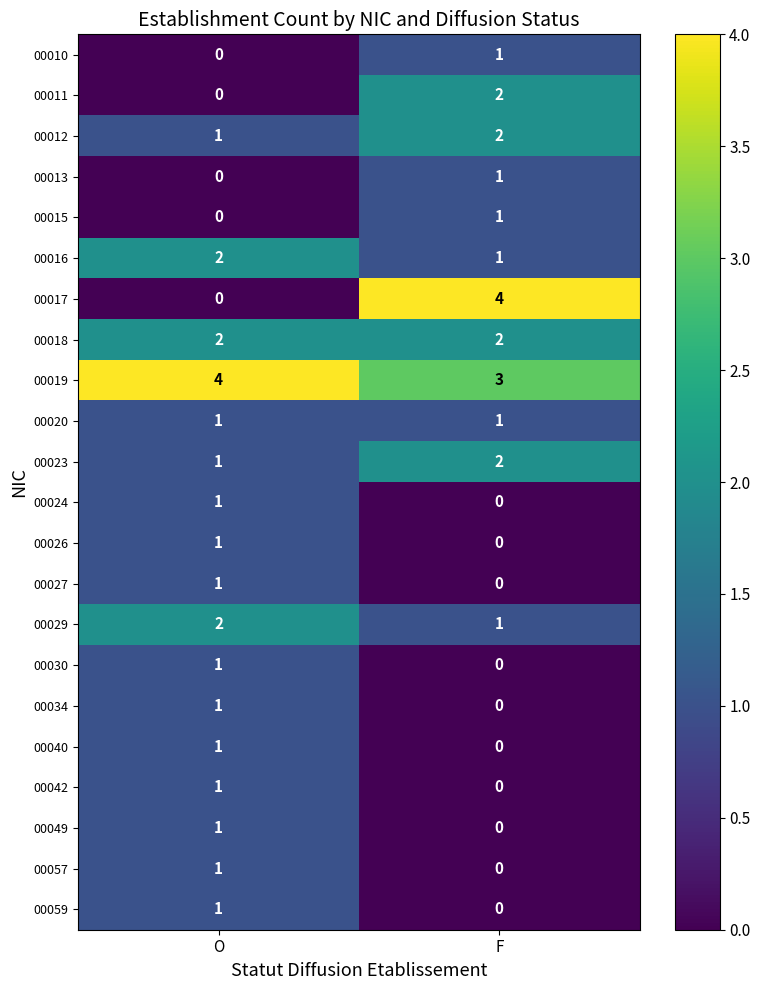

Rank the categories by 00034 value from lowest to highest.

F, O